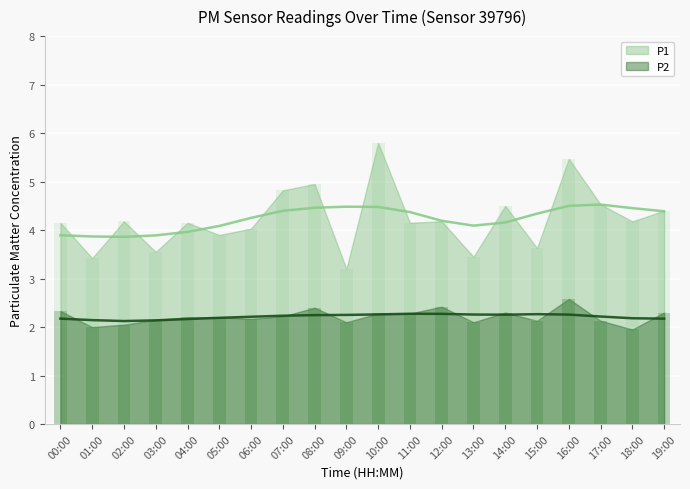

Which category has the lowest value across all series?

18:00